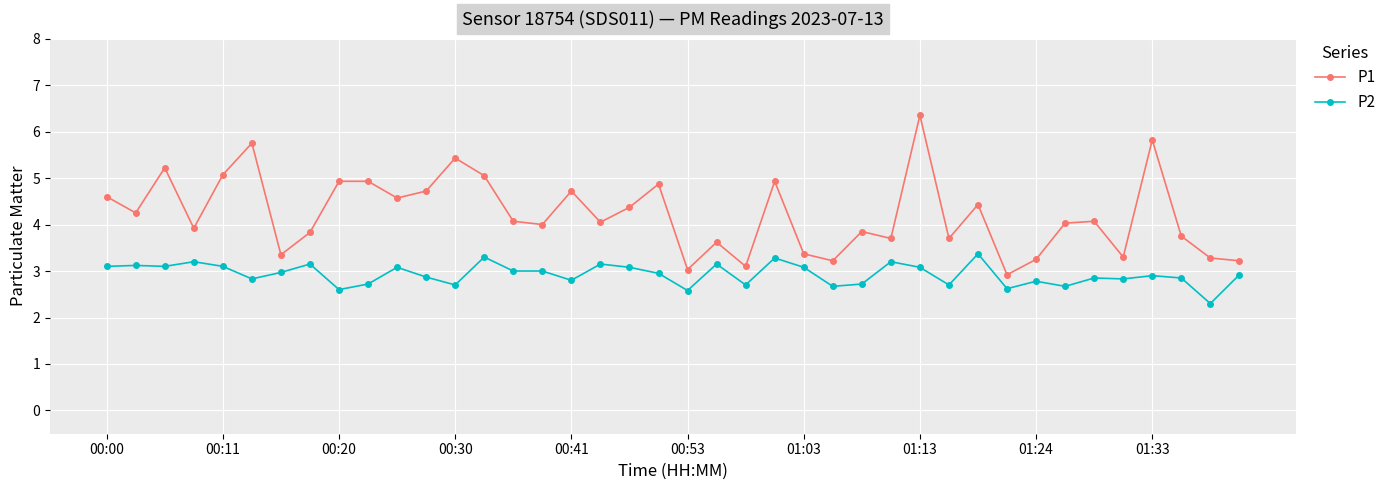

How many distinct data groups are displayed?

2